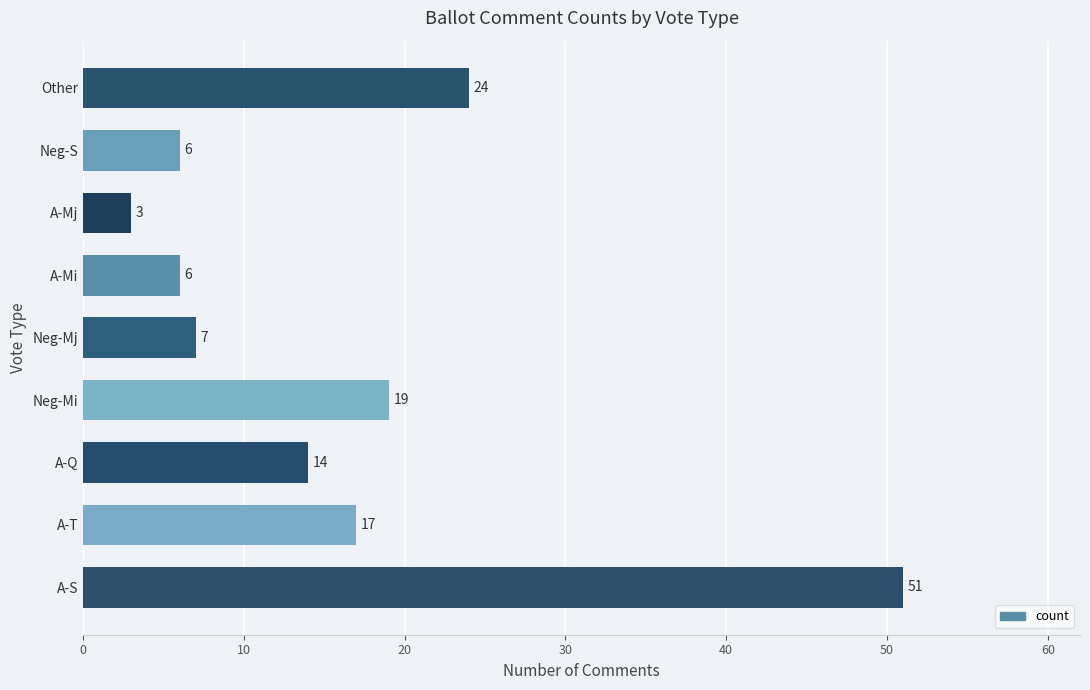

What is the difference between the maximum and second lowest values?

45